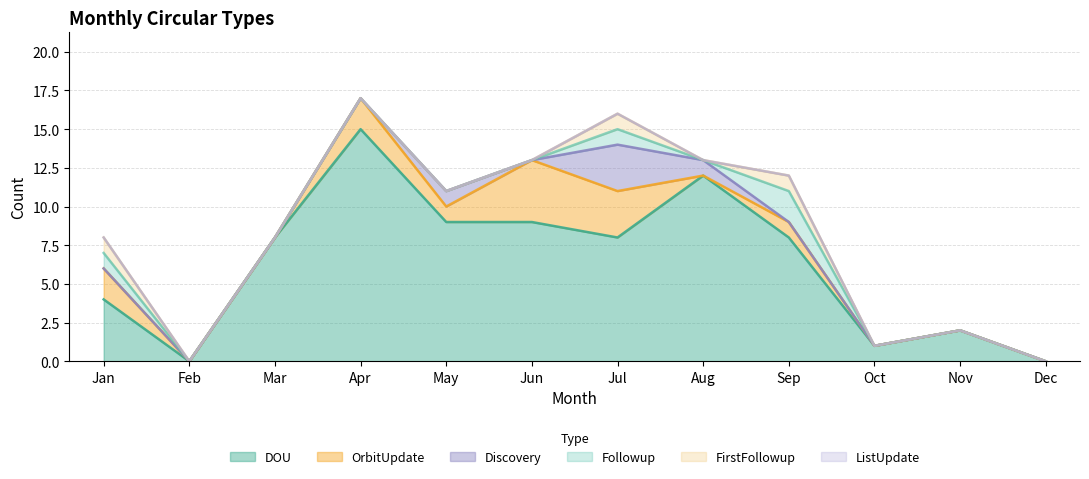

Which series changed the most between Apr and Oct?

DOU